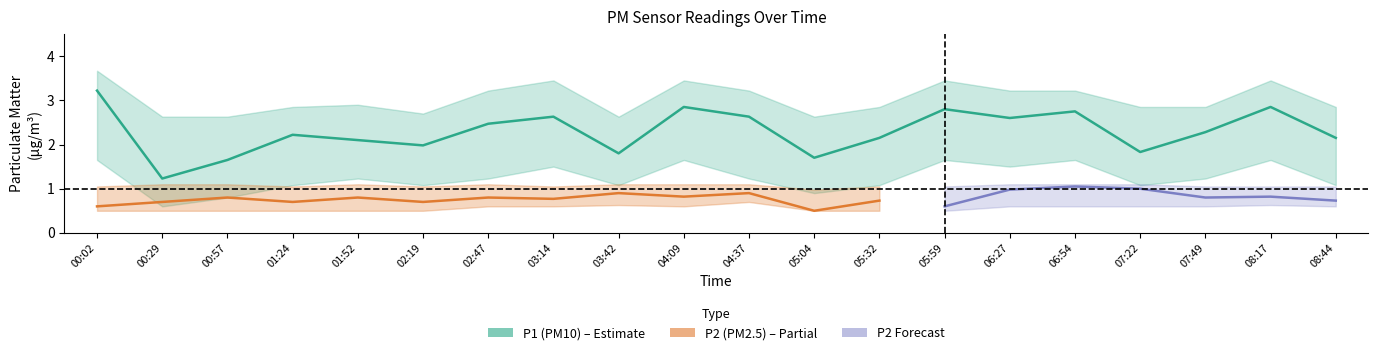

Reading right to left, what are all the values shown in this chart?

P1: 08:44=2.1	08:17=2.9	07:49=2.3	07:22=1.8	06:54=2.8	06:27=2.6	05:59=2.8	05:32=2.1	05:04=1.7	04:37=2.6	04:09=2.9	03:42=1.8	03:14=2.6	02:47=2.5	02:19=2.0	01:52=2.1	01:24=2.2	00:57=1.6	00:29=1.2	00:02=3.2
P1_upper: 08:44=2.9	08:17=3.5	07:49=2.9	07:22=2.9	06:54=3.2	06:27=3.2	05:59=3.5	05:32=2.9	05:04=2.6	04:37=3.2	04:09=3.5	03:42=2.6	03:14=3.5	02:47=3.2	02:19=2.7	01:52=2.9	01:24=2.9	00:57=2.6	00:29=2.6	00:02=3.7
P1_lower: 08:44=1.1	08:17=1.6	07:49=1.2	07:22=1.1	06:54=1.6	06:27=1.5	05:59=1.6	05:32=1.1	05:04=0.9	04:37=1.2	04:09=1.6	03:42=1.1	03:14=1.5	02:47=1.2	02:19=1.1	01:52=1.2	01:24=1.1	00:57=0.8	00:29=0.6	00:02=1.6
P2: 08:44=0.7	08:17=0.8	07:49=0.8	07:22=1.0	06:54=1.1	06:27=1.0	05:59=0.6	05:32=0.7	05:04=0.5	04:37=0.9	04:09=0.8	03:42=0.9	03:14=0.8	02:47=0.8	02:19=0.7	01:52=0.8	01:24=0.7	00:57=0.8	00:29=0.7	00:02=0.6
P2_upper: 08:44=1.1	08:17=1.1	07:49=1.1	07:22=1.1	06:54=1.1	06:27=1.1	05:59=1.1	05:32=1.1	05:04=1.0	04:37=1.1	04:09=1.1	03:42=1.1	03:14=1.1	02:47=1.1	02:19=1.1	01:52=1.1	01:24=1.1	00:57=1.1	00:29=1.1	00:02=1.1
P2_lower: 08:44=0.6	08:17=0.6	07:49=0.6	07:22=0.6	06:54=0.6	06:27=0.6	05:59=0.5	05:32=0.5	05:04=0.5	04:37=0.7	04:09=0.6	03:42=0.6	03:14=0.6	02:47=0.6	02:19=0.5	01:52=0.5	01:24=0.5	00:57=0.5	00:29=0.5	00:02=0.5